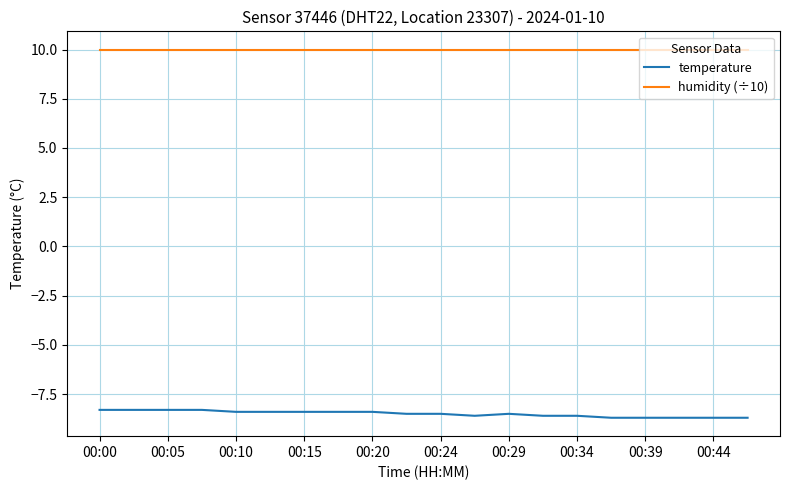

True or false: temperature and humidity (÷10) intersect in this chart.

False